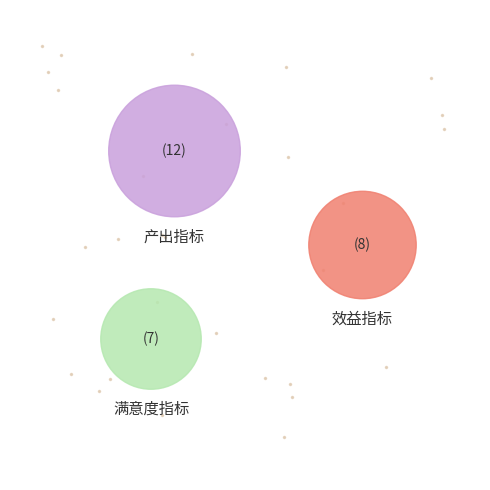

Count the number of slices in the pie.

3